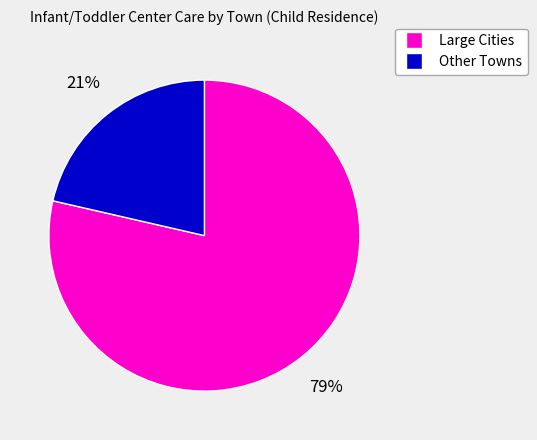

To the nearest percent, what is the average slice percentage?

50%